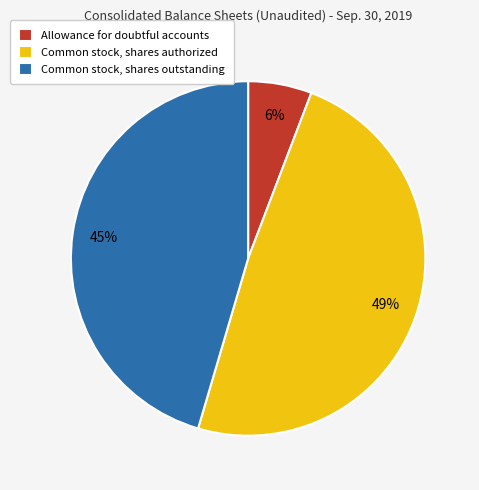

How many segments does this pie chart have?

3